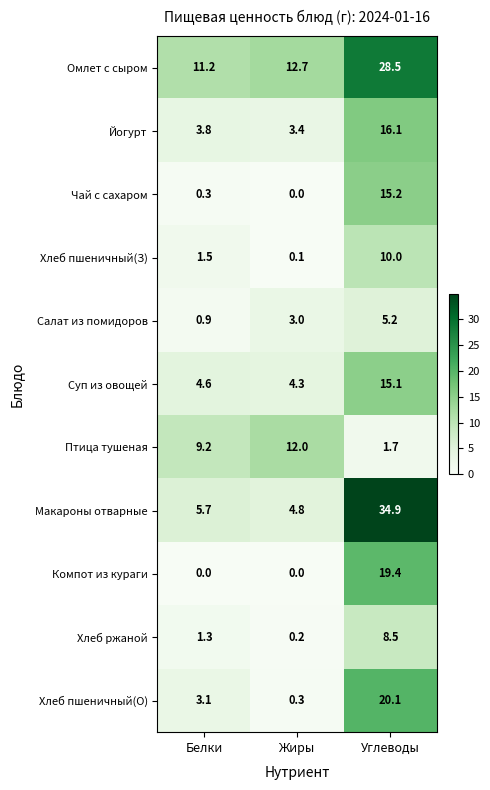

List the labels in order of Чай с сахаром value, smallest first.

Жиры, Белки, Углеводы